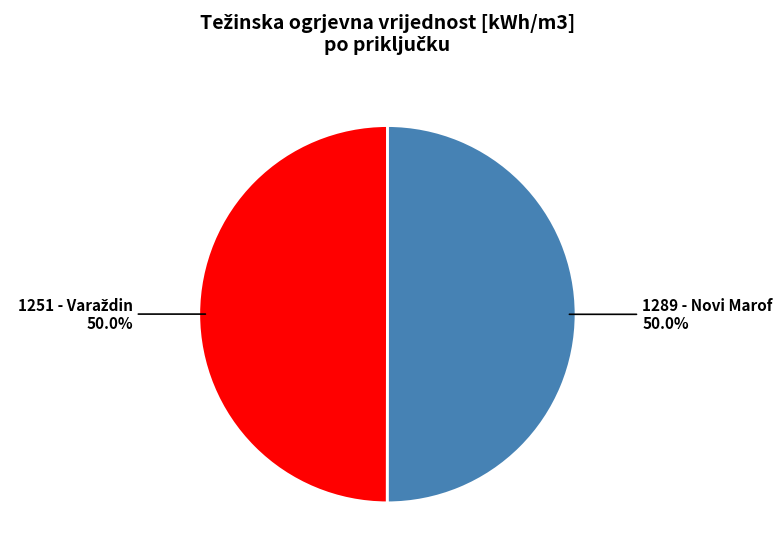

Does 1251 - Varaždin represent more than half of the total?

No